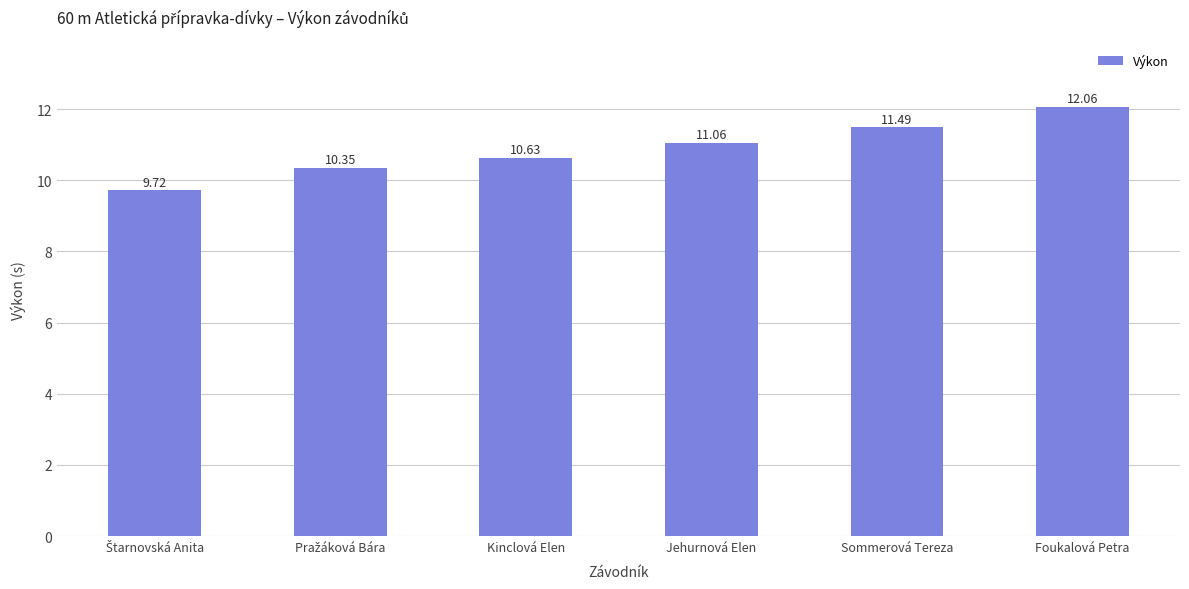

What is the minimum value shown in the chart?

9.7